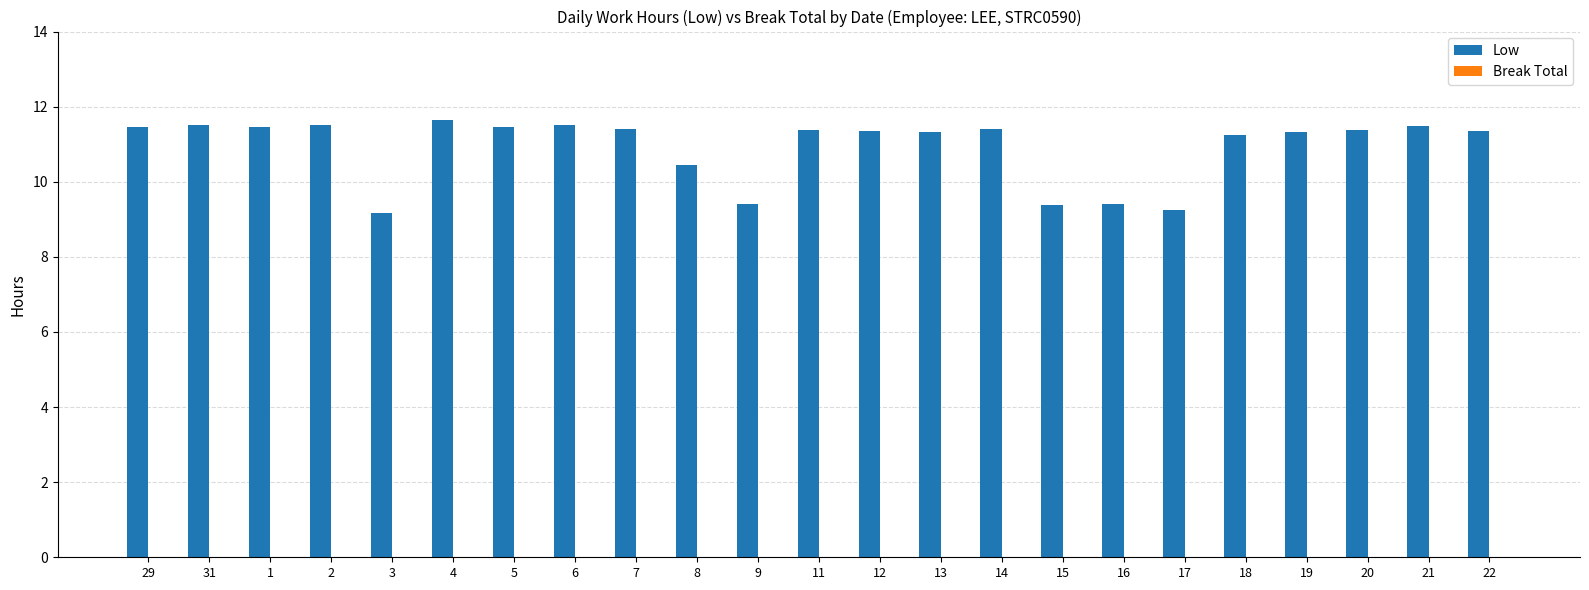

True or false: the data shows 7.5 at 4.

False